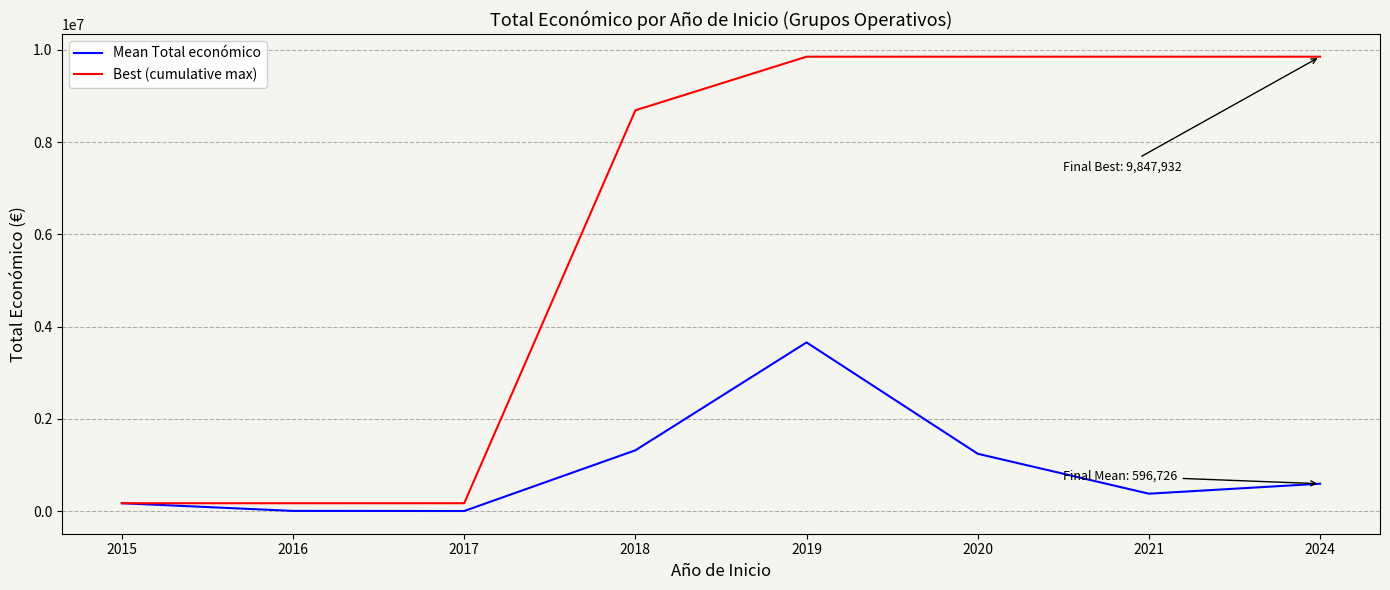

Read the Best (cumulative max) value at 2024.

9847932.0